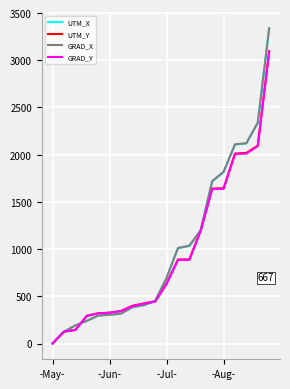

What is the maximum value shown in the chart?

3339.9